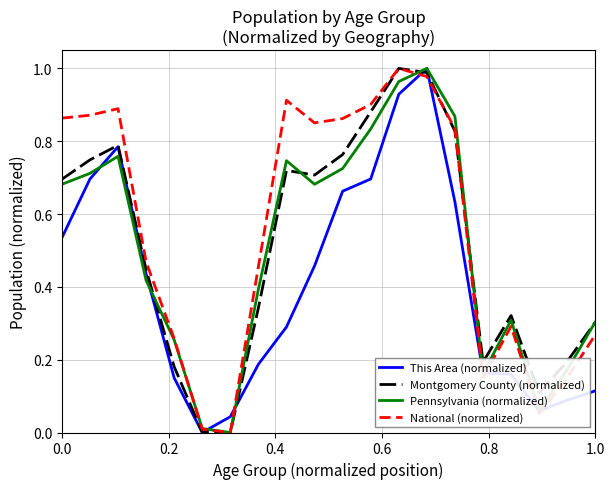

Which series has the largest total across all categories?

National (normalized)